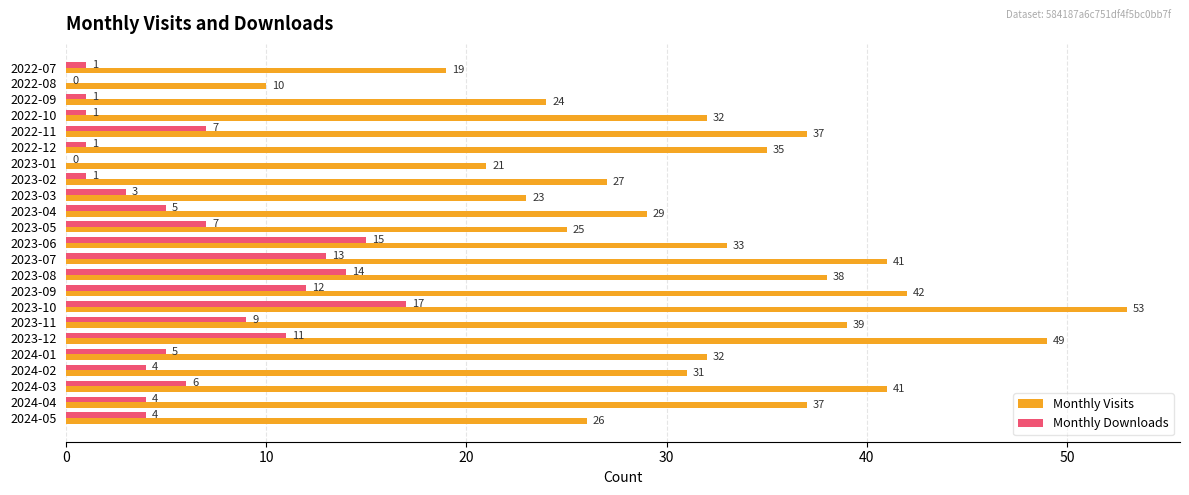

What is the greatest value displayed?

53